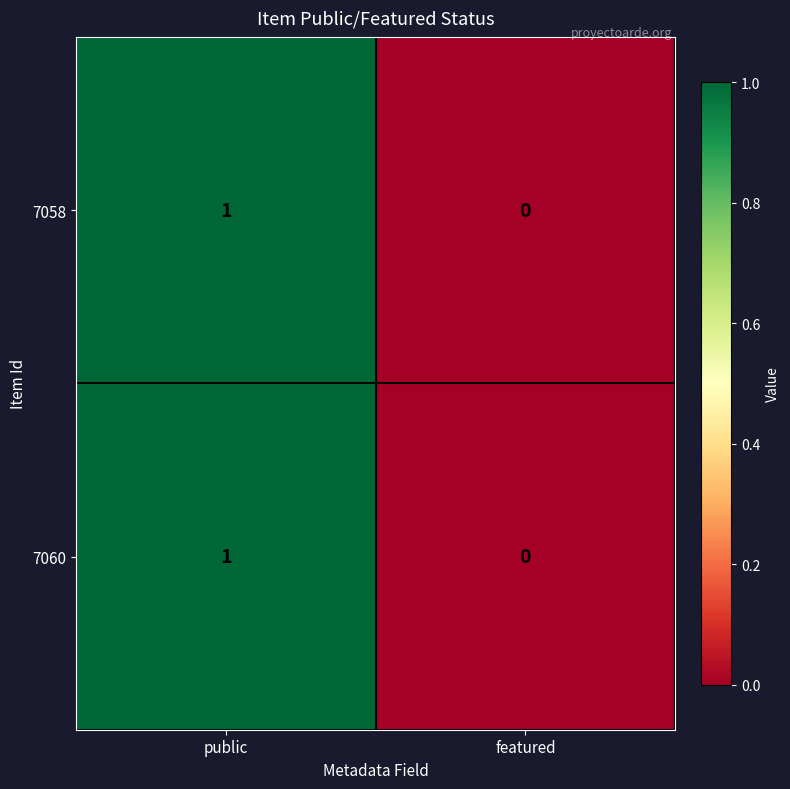

Which category has the highest value across all series?

public